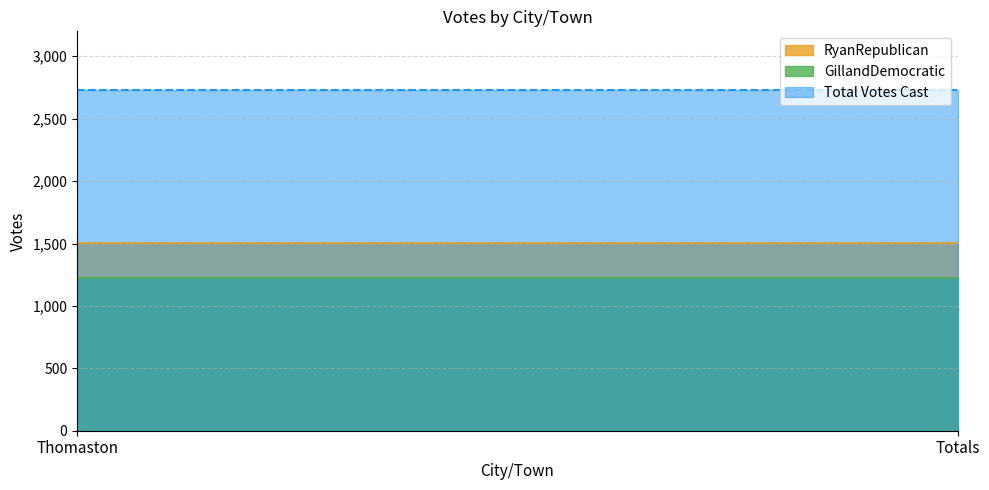

What value does the Total Votes Cast series have at Totals?

2730